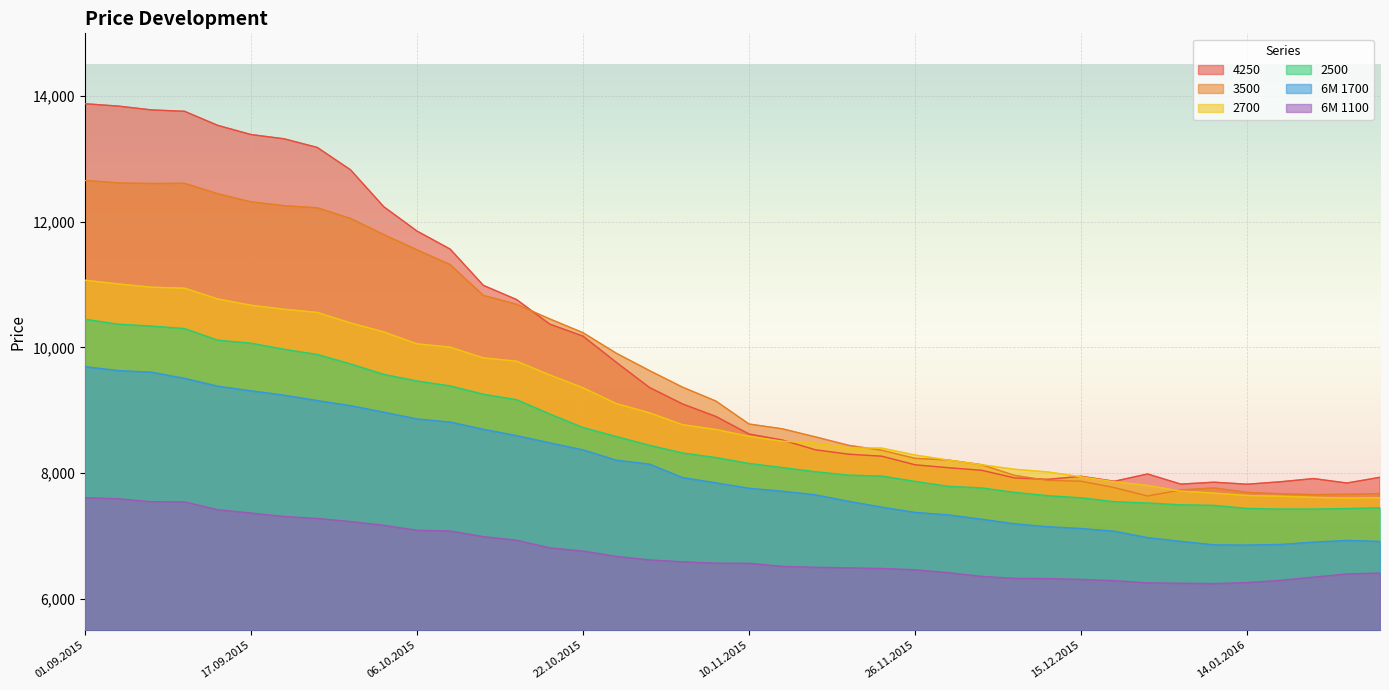

Reading left to right, list all the values displayed in this chart.

3500: 12658	12619	12609	12613	12446	12318	12256	12223	12053	11797	11554	11318	10829	10687	10454	10235	9909	9632	9367	9147	8781	8705	8576	8442	8363	8235	8208	8134	7963	7885	7871	7769	7636	7731	7764	7692	7671	7657	7663	7674
2700: 11070	11011	10959	10943	10771	10672	10608	10557	10390	10247	10057	10005	9833	9781	9562	9358	9107	8960	8770	8695	8584	8508	8478	8400	8398	8288	8207	8133	8061	8018	7941	7862	7803	7713	7682	7643	7632	7614	7603	7608
4250: 13879	13842	13781	13759	13535	13389	13321	13183	12827	12240	11853	11565	10988	10762	10371	10180	9765	9363	9100	8902	8622	8527	8371	8301	8269	8132	8086	8045	7923	7901	7949	7870	7986	7825	7855	7823	7862	7913	7842	7933
6M 1100: 7610	7592	7545	7542	7418	7365	7310	7279	7229	7169	7091	7079	6989	6932	6810	6760	6675	6619	6589	6567	6564	6516	6501	6493	6482	6462	6415	6357	6325	6322	6308	6288	6253	6247	6242	6258	6294	6345	6395	6410
2500: 10450	10371	10341	10302	10116	10069	9971	9888	9738	9572	9467	9388	9256	9169	8941	8726	8583	8443	8321	8248	8154	8089	8022	7968	7953	7868	7790	7765	7693	7641	7607	7545	7525	7496	7487	7438	7428	7428	7436	7449
6M 1700: 9695	9633	9607	9509	9384	9310	9241	9155	9074	8970	8863	8813	8698	8597	8482	8370	8206	8144	7929	7846	7759	7712	7655	7551	7458	7375	7336	7267	7193	7147	7119	7075	6974	6914	6859	6855	6865	6902	6929	6914